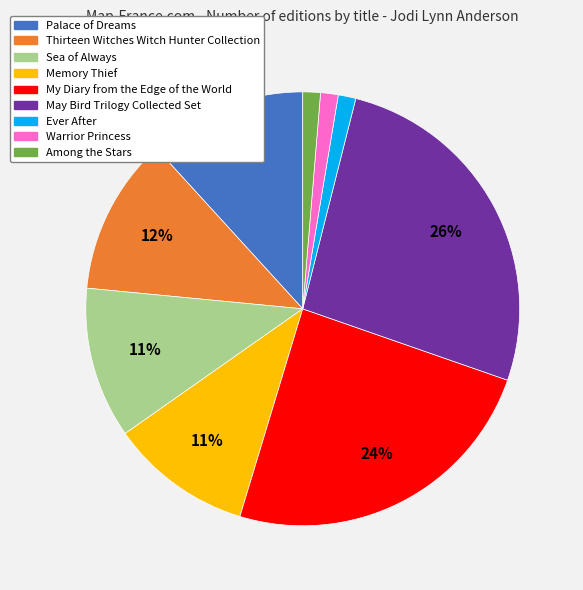

How many slices are in this pie chart?

9